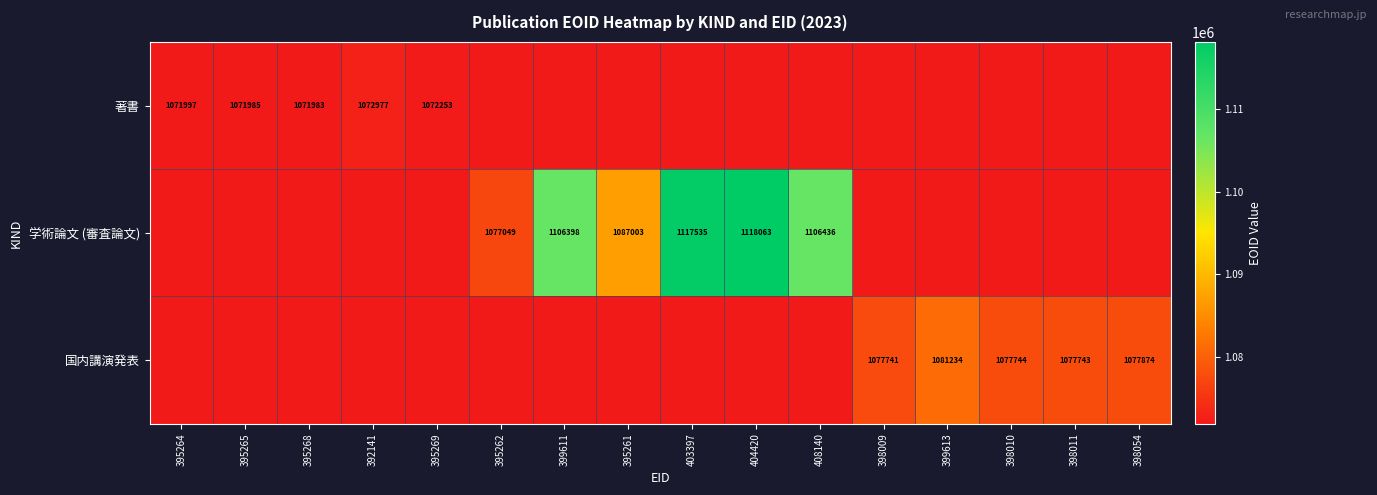

What is the total value across all series at 395269?

1072253